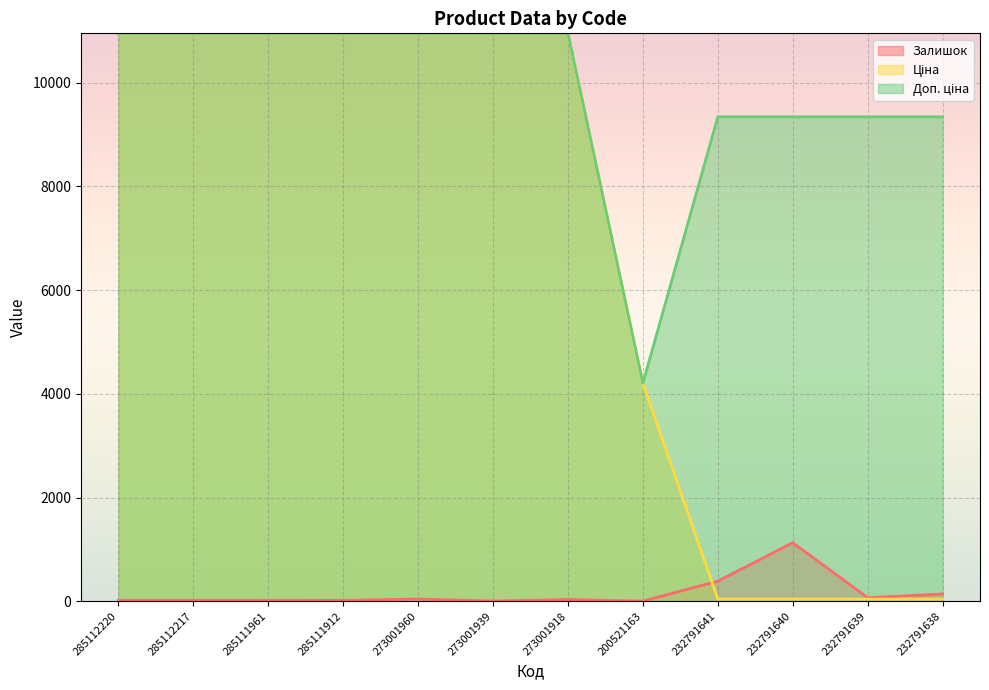

How many lines are shown in the chart?

3